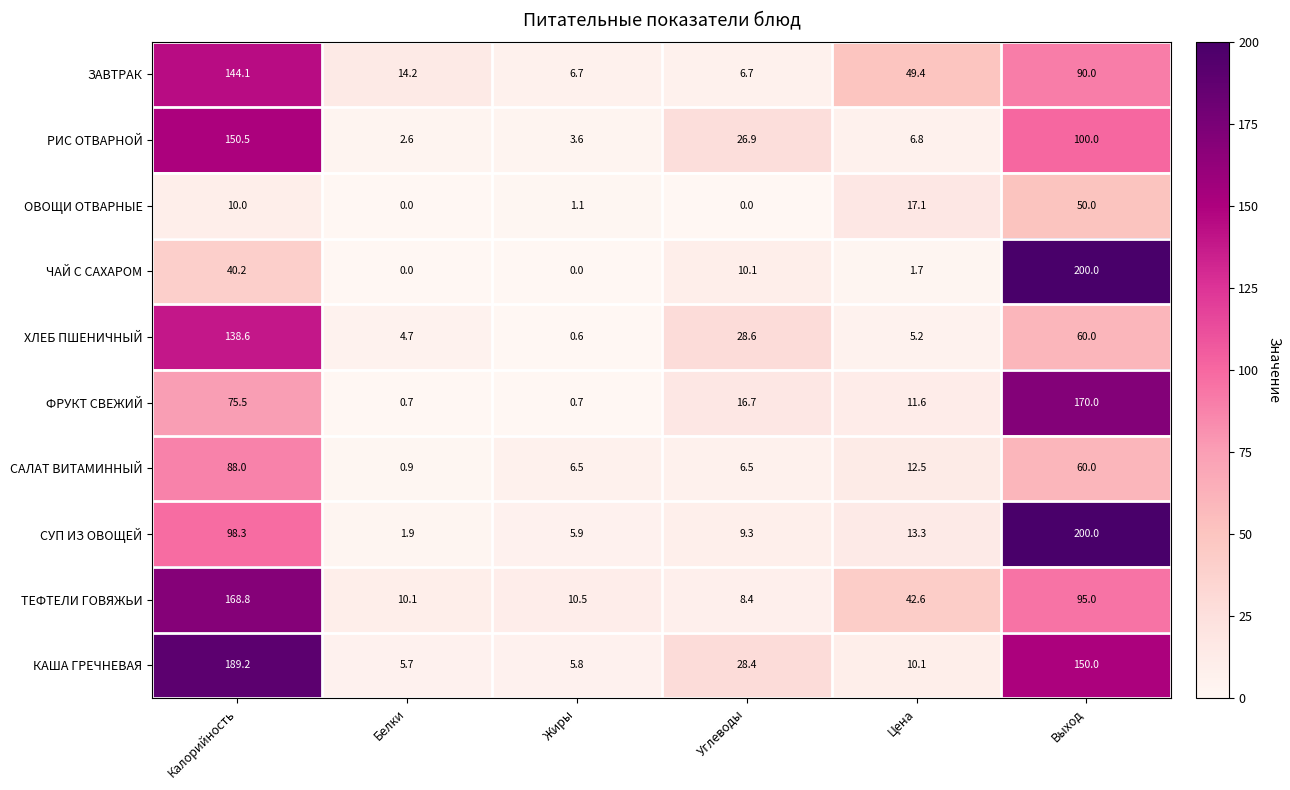

At Цена, list the series in order from largest to smallest.

ЗАВТРАК, ТЕФТЕЛИ ГОВЯЖЬИ, ОВОЩИ ОТВАРНЫЕ, СУП ИЗ ОВОЩЕЙ, САЛАТ ВИТАМИННЫЙ, ФРУКТ СВЕЖИЙ, КАША ГРЕЧНЕВАЯ, РИС ОТВАРНОЙ, ХЛЕБ ПШЕНИЧНЫЙ, ЧАЙ С САХАРОМ